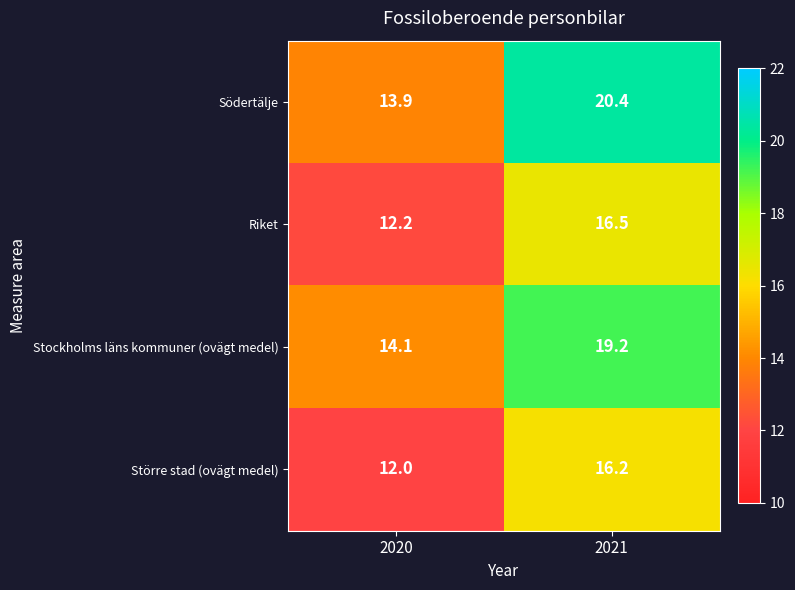

What is the difference between the Stockholms läns kommuner (ovägt medel) values at 2021 and 2020?

5.1